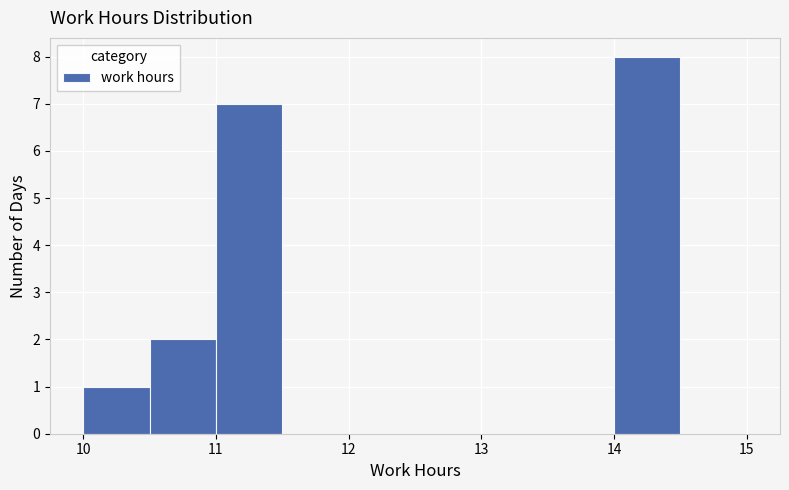

Reading left to right, transcribe this chart: for each bar, give the range it covers on the x-axis and its height. The values are not printed on the chart, so give them approximately, as read against the axis.

10.0 to 10.5: 1
10.5 to 11.0: 2
11.0 to 11.5: 7
11.5 to 12.0: 0
12.0 to 12.5: 0
12.5 to 13.0: 0
13.0 to 13.5: 0
13.5 to 14.0: 0
14.0 to 14.5: 8
14.5 to 15.0: 0